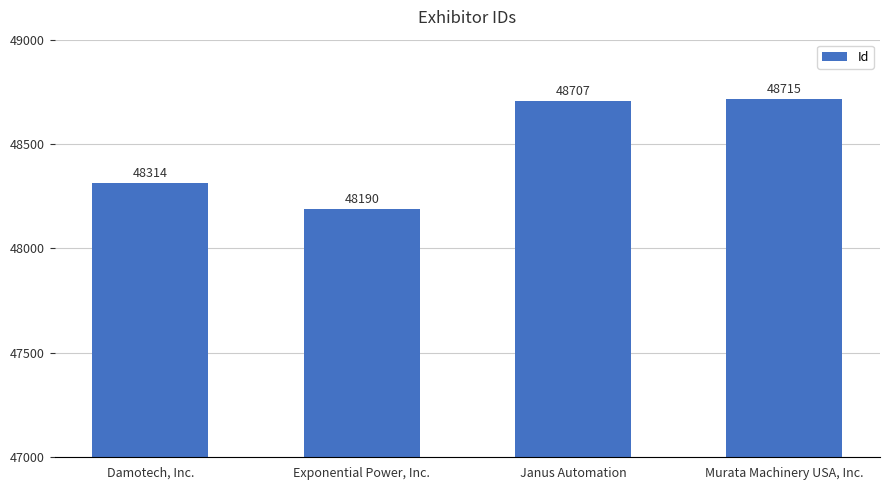

What is the difference between the values at Exponential Power, Inc. and Murata Machinery USA, Inc.?

525